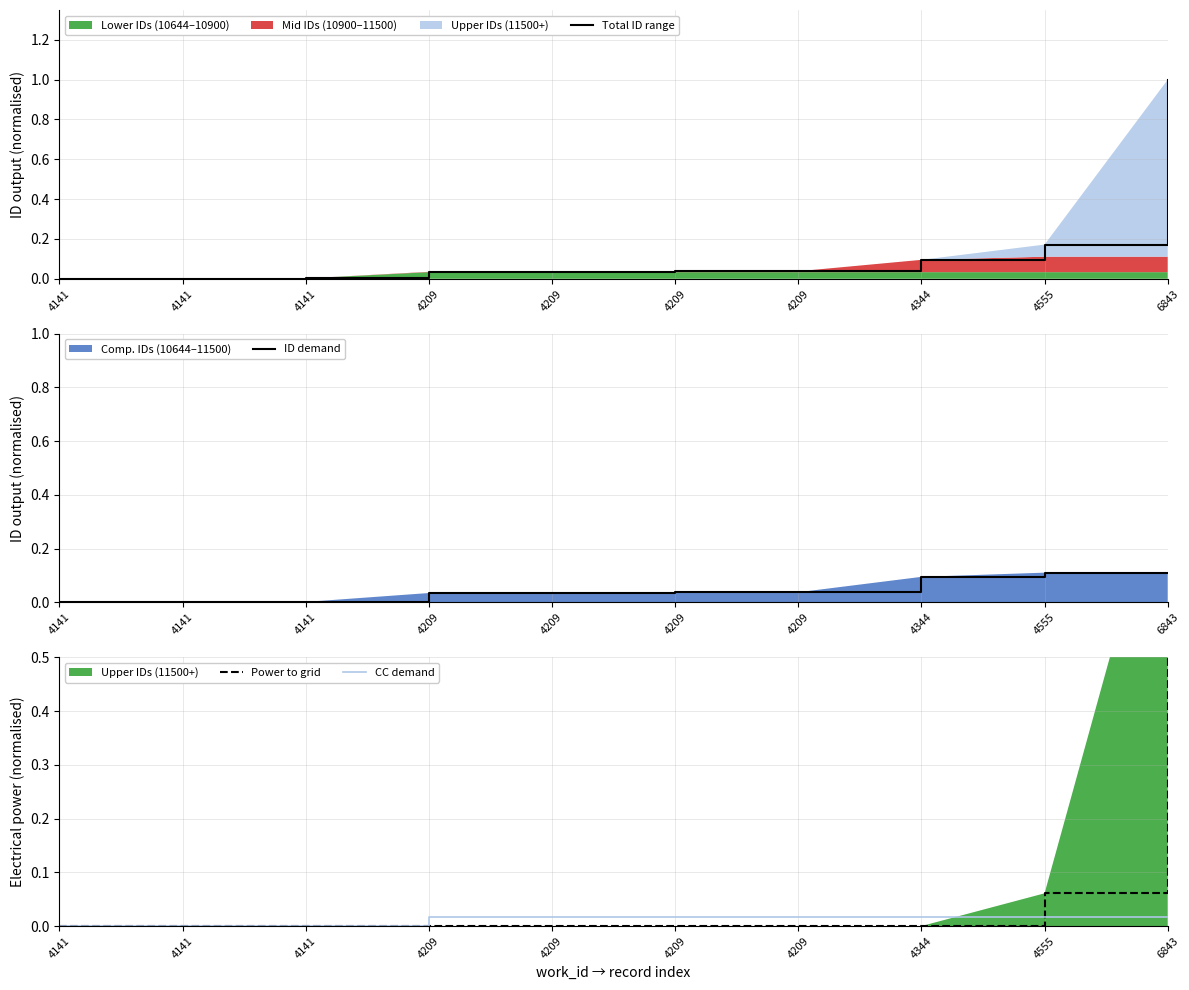

At which category is the sum across all series the highest?

6843